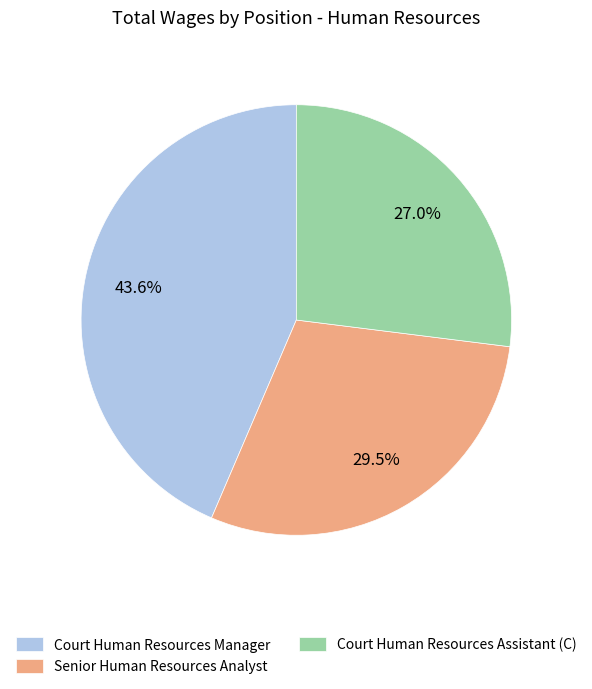

Which has a higher value, Court Human Resources Manager or Senior Human Resources Analyst?

Court Human Resources Manager